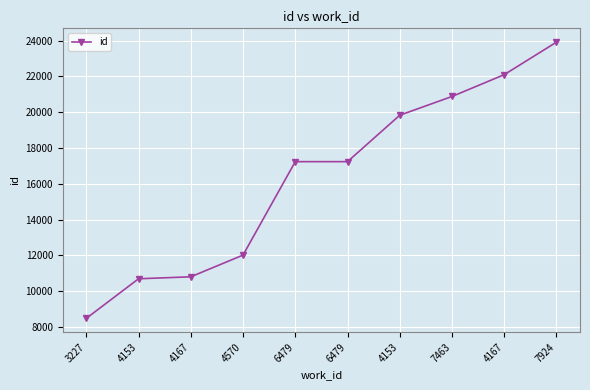

What is the difference between the second highest and minimum values?

13627